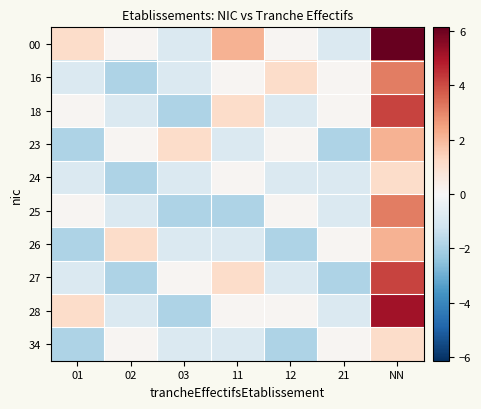

Between 11 and 12, which series saw the biggest shift?

00